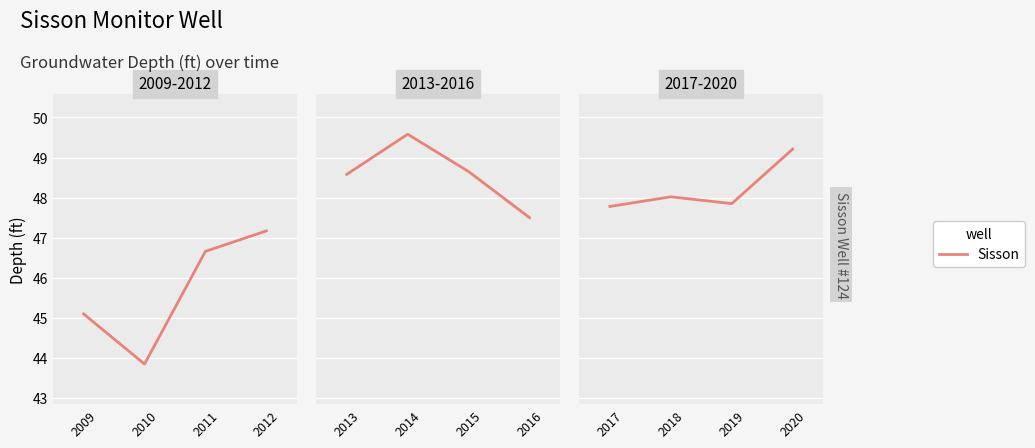

What is the value of the 4th point from the left?

49.2